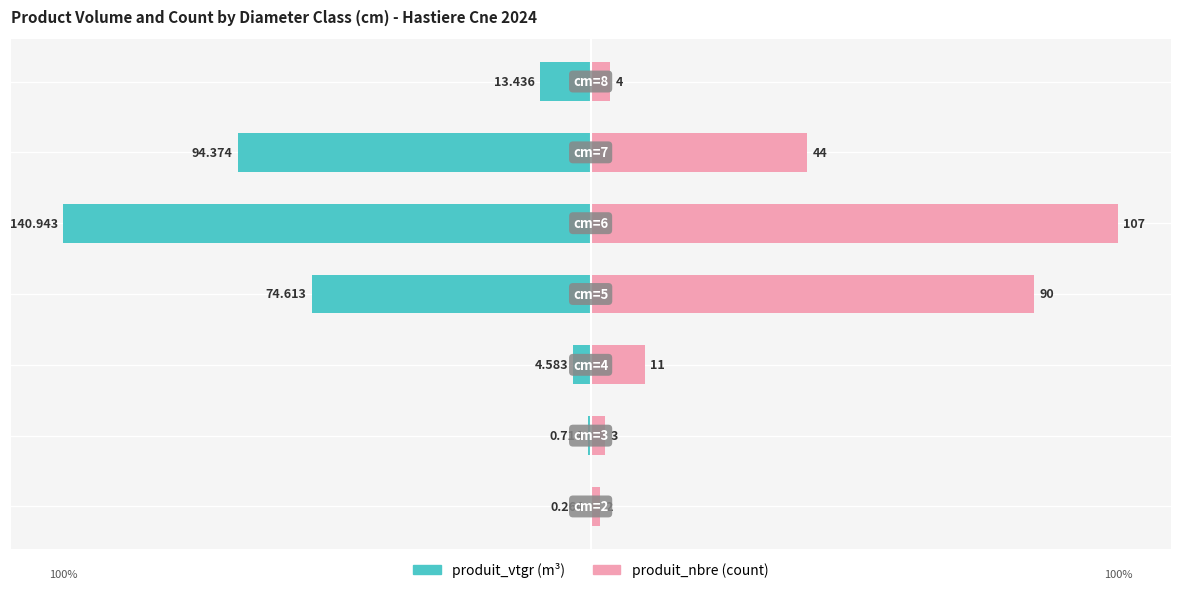

How many data points in produit_nbre are above 10?

4